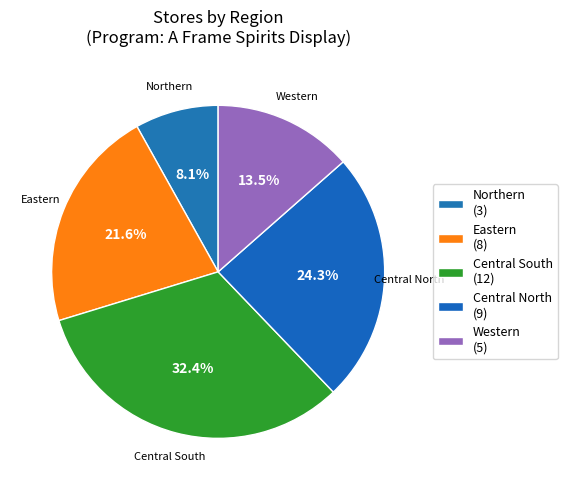

Is there any slice that represents more than half of the pie?

No